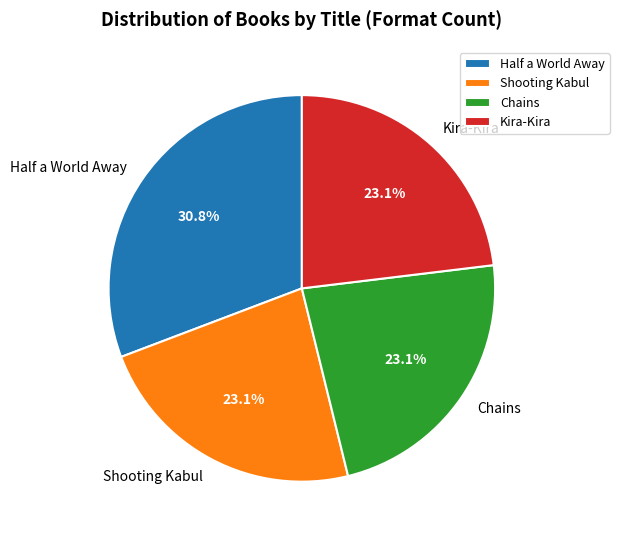

To the nearest percent, what is the difference between the largest and smallest slice percentages?

8%